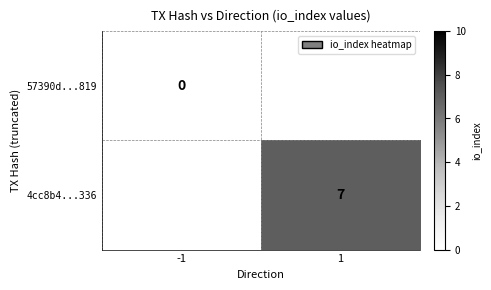

True or false: 4cc8b4...336 has a value of 4 at 1.

False